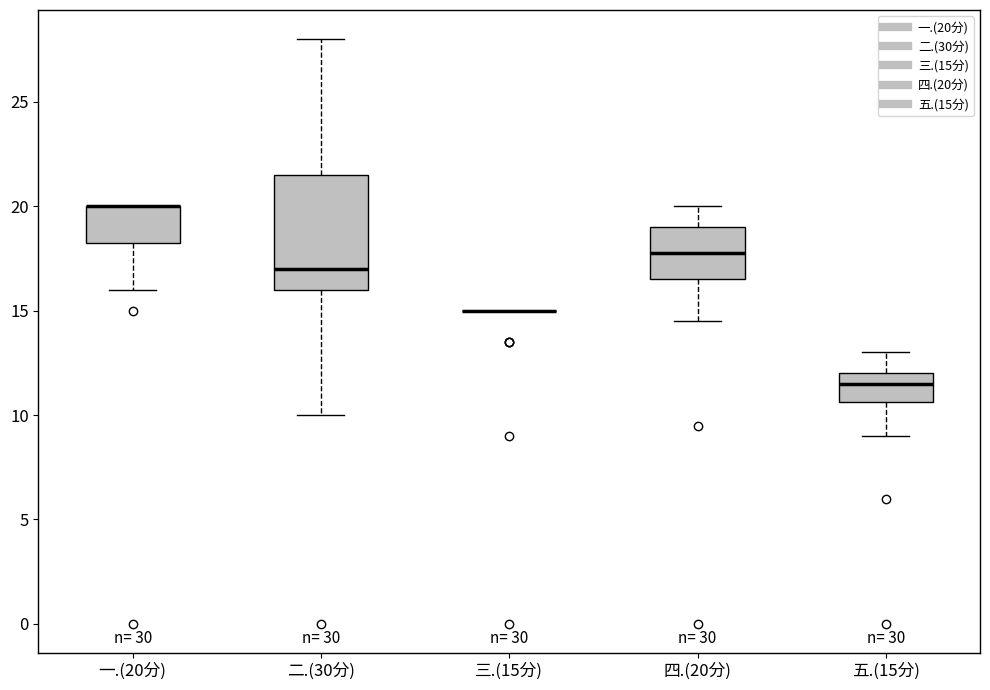

Reading left to right, transcribe this box plot: for each box, give where its median line is, the range the box spans, and where its two whiskers end, as read against the y-axis. The values are not printed on the chart, so give them approximately, as read against the axis.

一.(20分): median 20.0 (drawn on the box's upper edge), box 18.5 to 20.0, whiskers 16.0 to 20.0
二.(30分): median 17.0, box 16.0 to 21.5, whiskers 10.0 to 28.0
三.(15分): box collapsed to a line at 15.0, whiskers 15.0 to 15.0
四.(20分): median 18.0, box 16.5 to 19.0, whiskers 14.5 to 20.0
五.(15分): median 11.5, box 10.5 to 12.0, whiskers 9.0 to 13.0